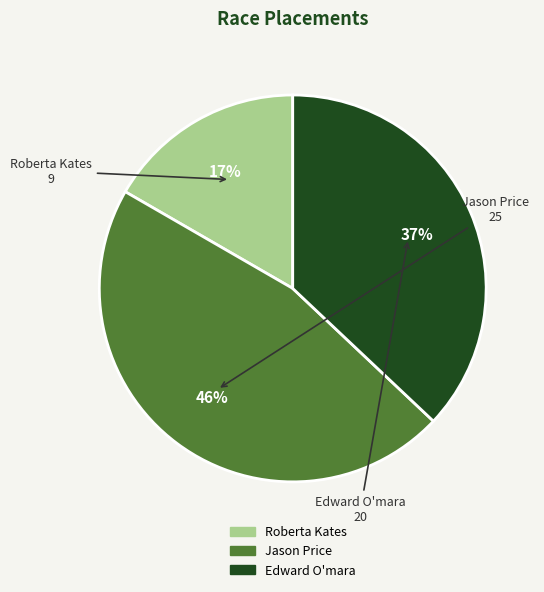

How many segments does this pie chart have?

3